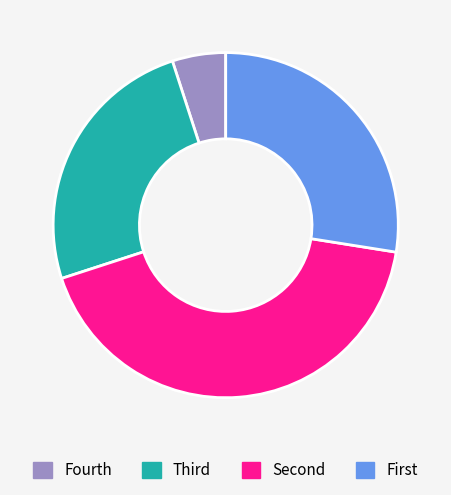

Is there any slice that represents more than half of the pie?

No